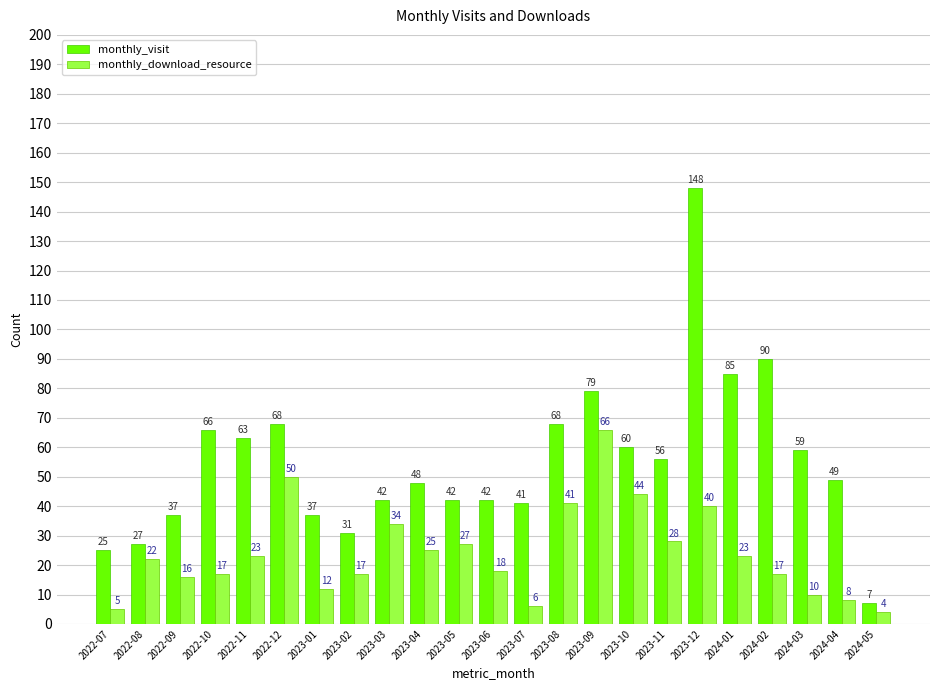

Reading right to left, transcribe all the data shown in this chart.

monthly_visit: 7	49	59	90	85	148	56	60	79	68	41	42	42	48	42	31	37	68	63	66	37	27	25
monthly_download_resource: 4	8	10	17	23	40	28	44	66	41	6	18	27	25	34	17	12	50	23	17	16	22	5